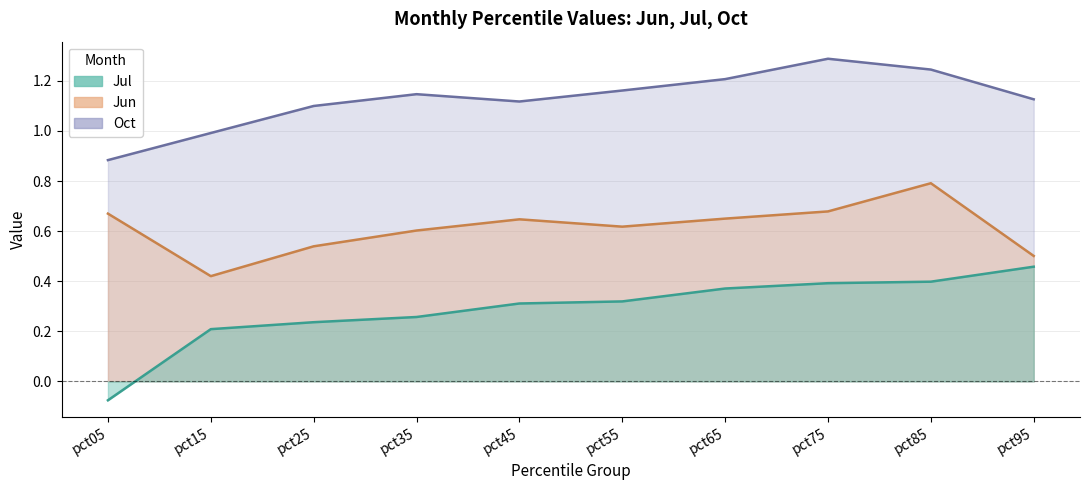

Rank the categories by Oct value from highest to lowest.

pct75, pct85, pct65, pct55, pct35, pct95, pct45, pct25, pct15, pct05